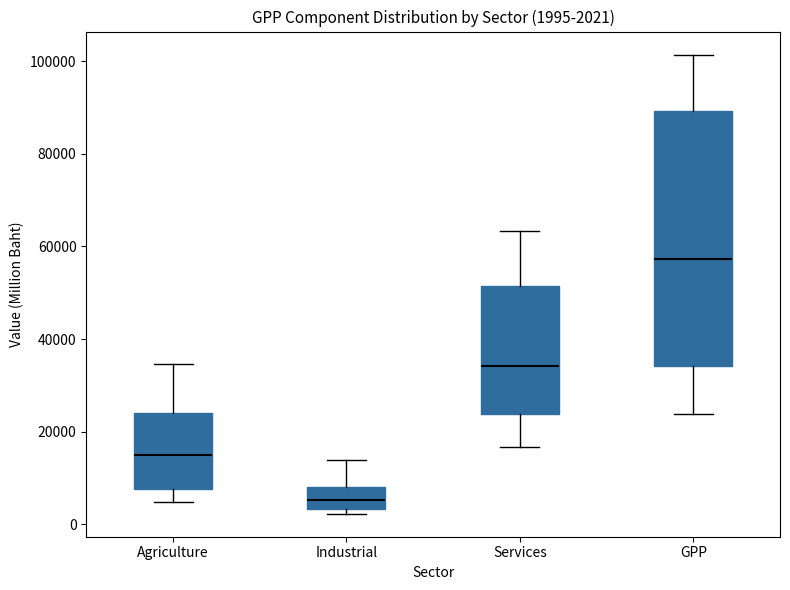

Which box has the lowest median line?

Industrial